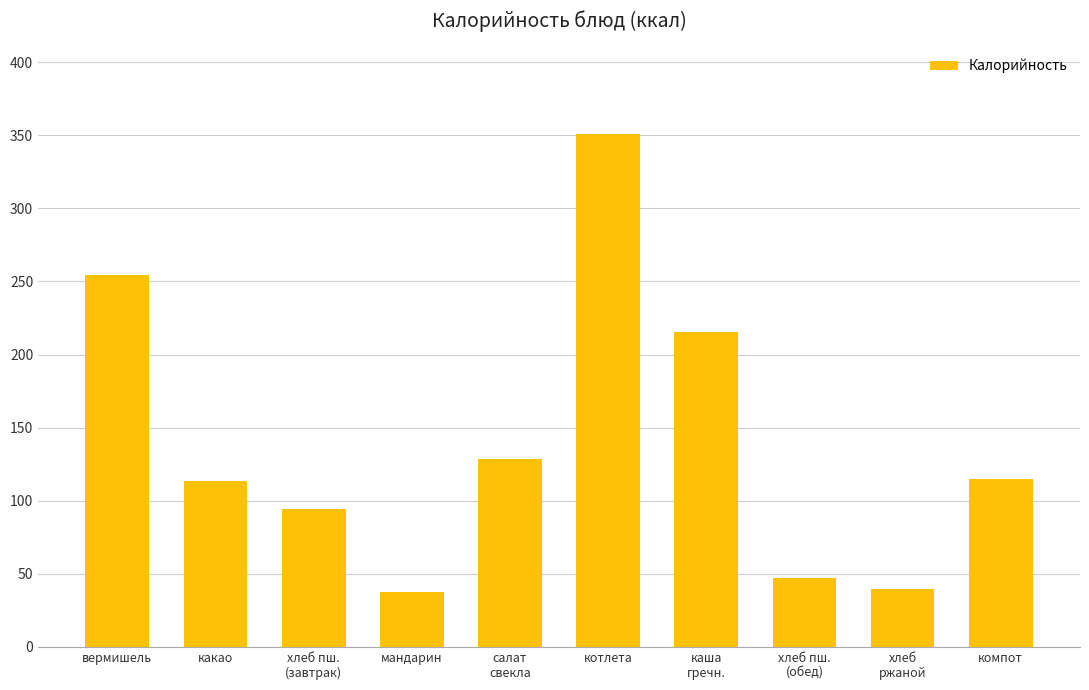

What is the average value?

139.6